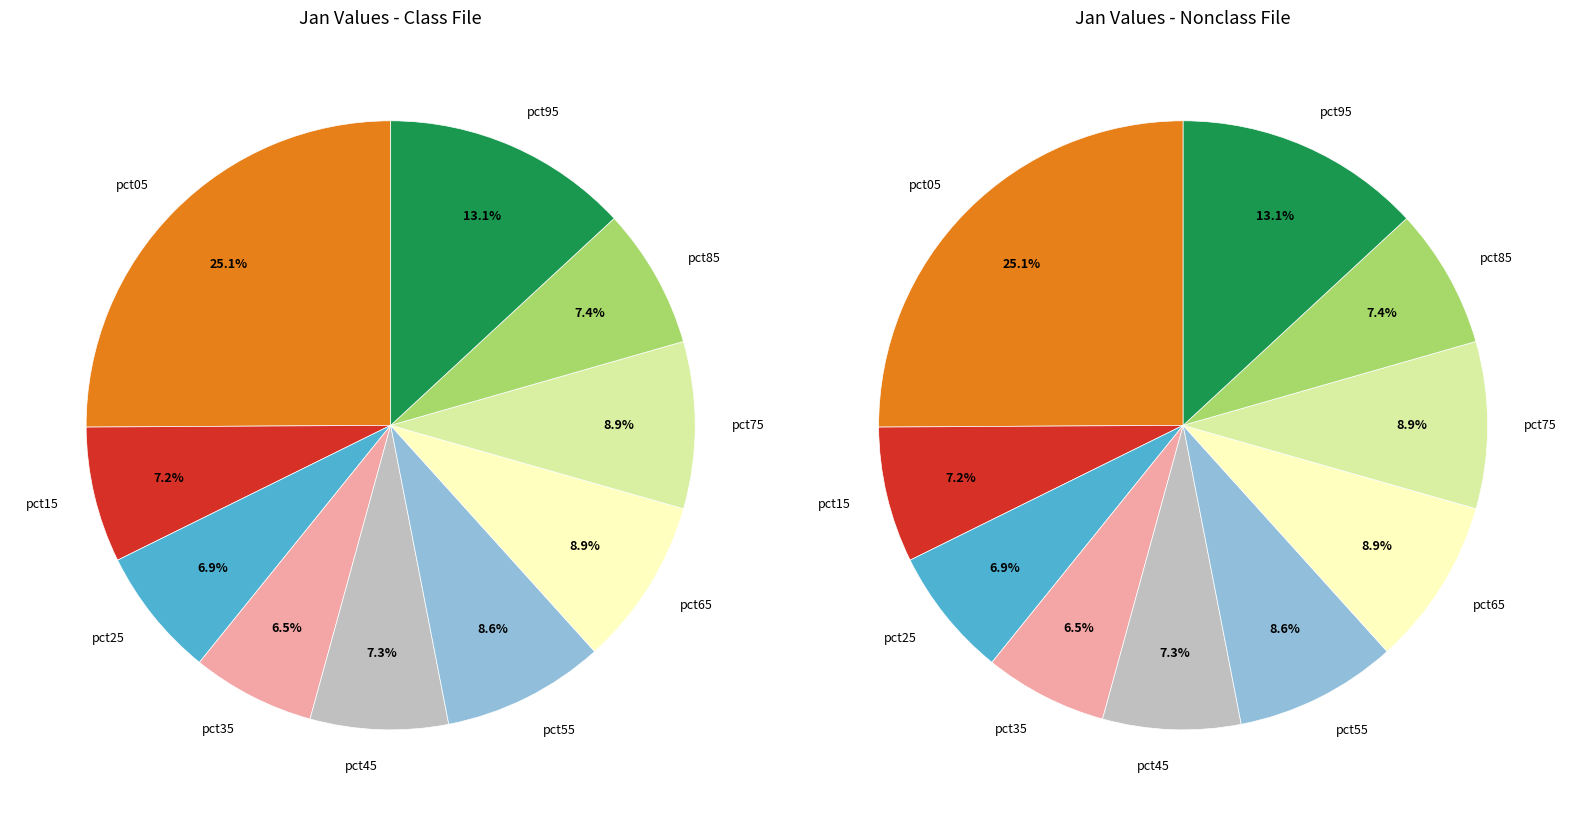

To the nearest percent, what is the average slice percentage?

10%